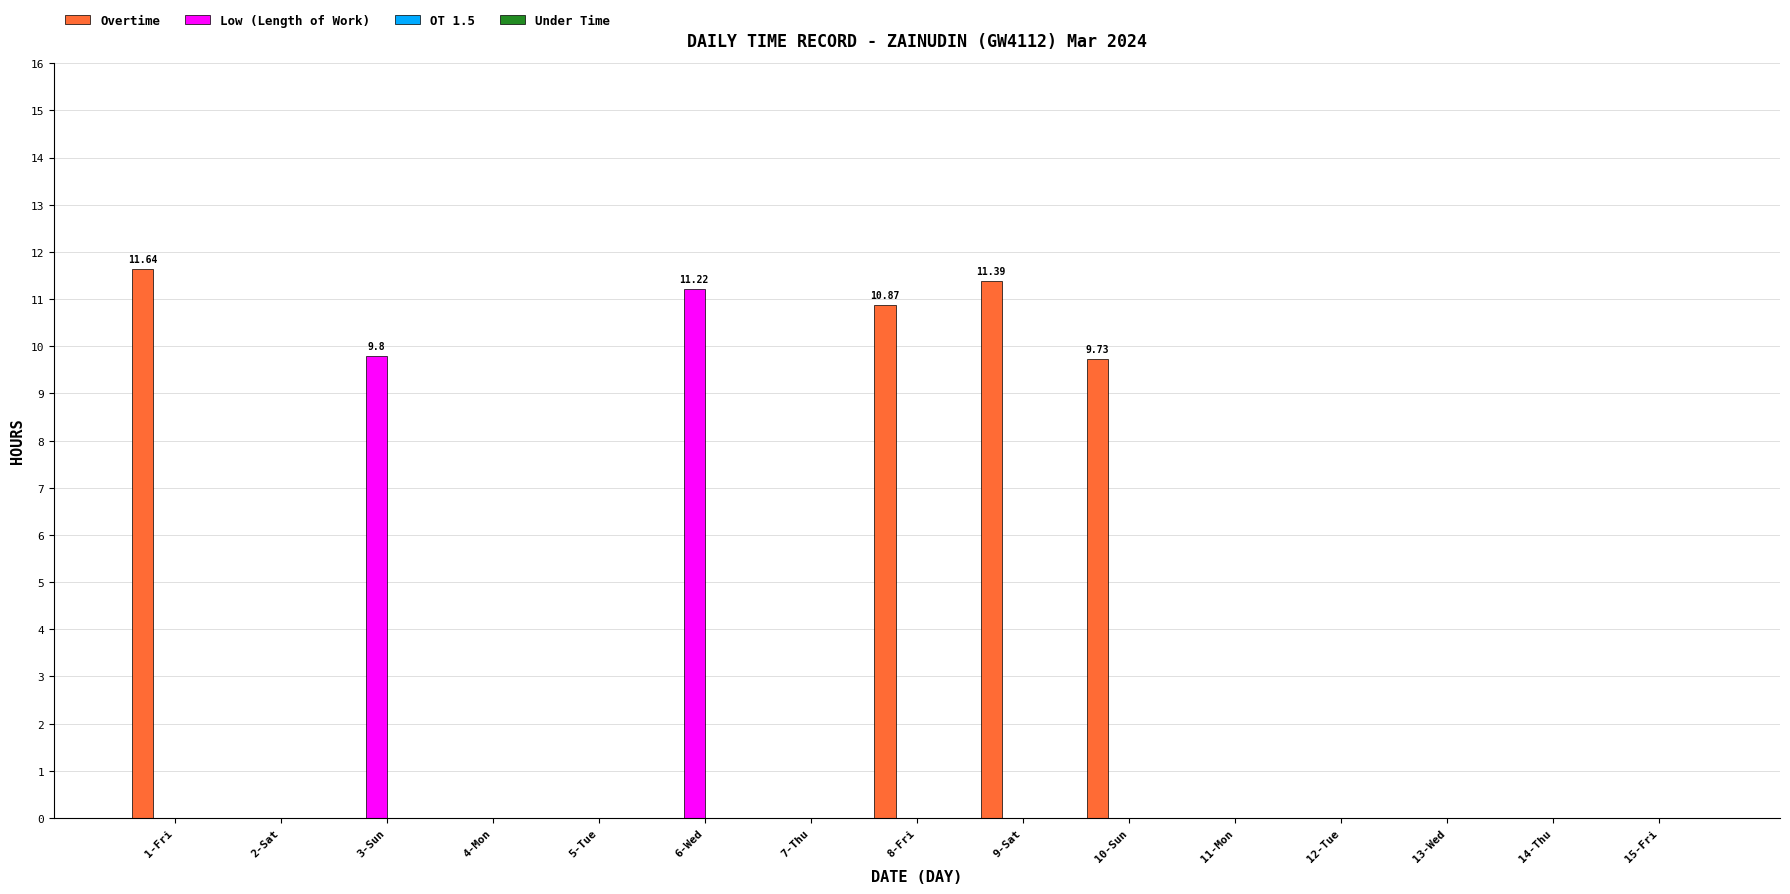

Which category has the highest value in the Low (Length of Work) series?

6-Wed